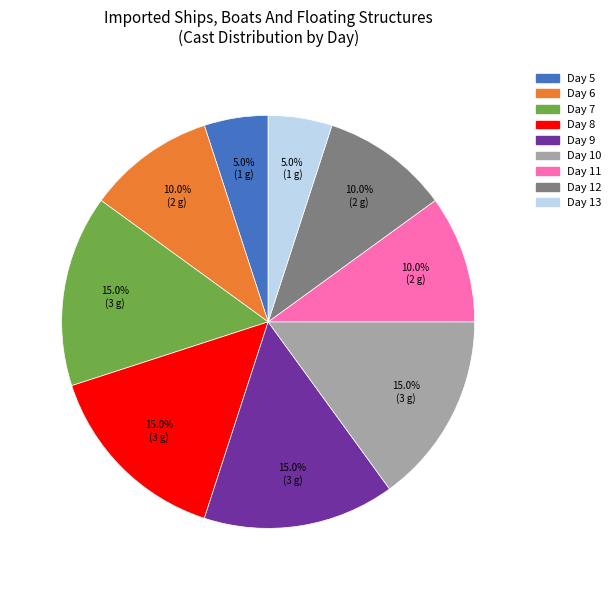

Is there any slice that represents more than half of the pie?

No